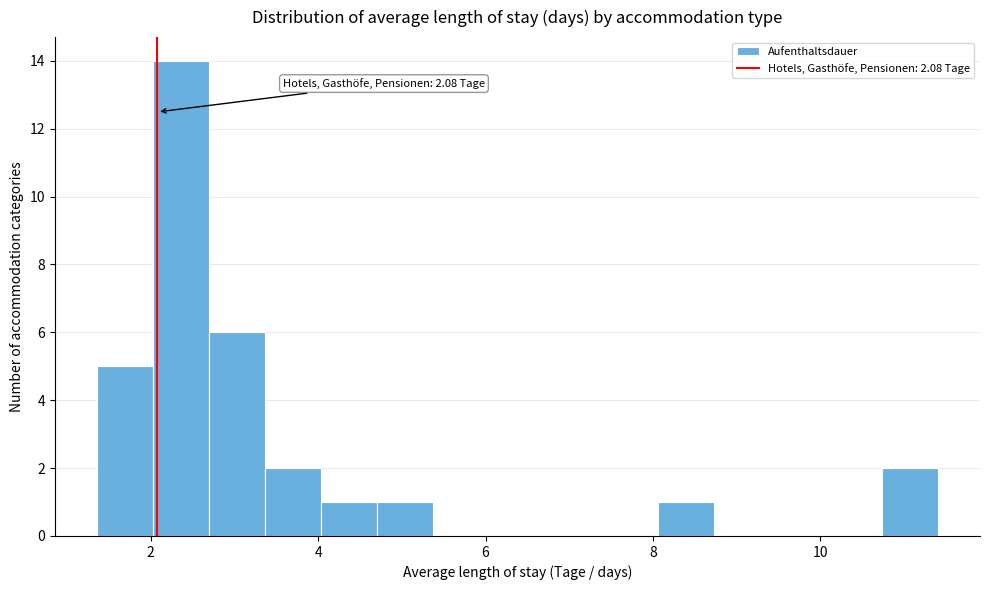

Around what value on the x-axis is the tallest bar? Give the approximate position of its centre, as read against the axis.

2.4